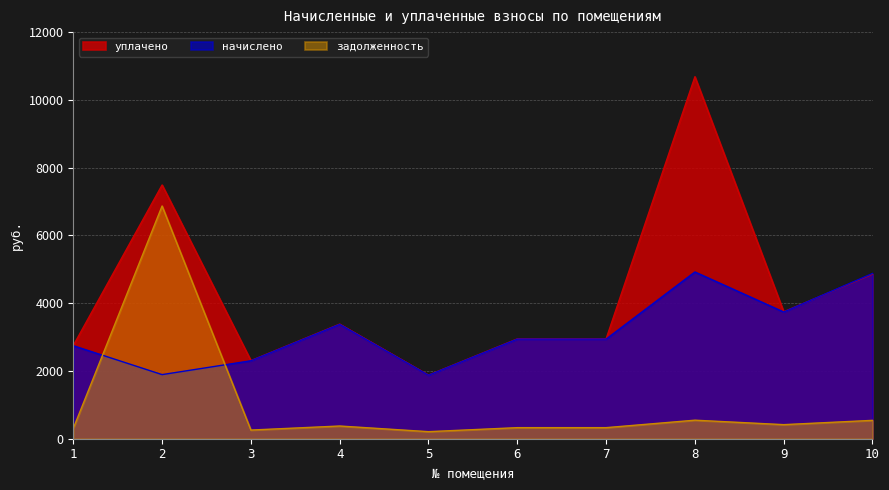

List the labels in order of начислено value, largest first.

8, 10, 9, 4, 6, 7, 1, 3, 2, 5